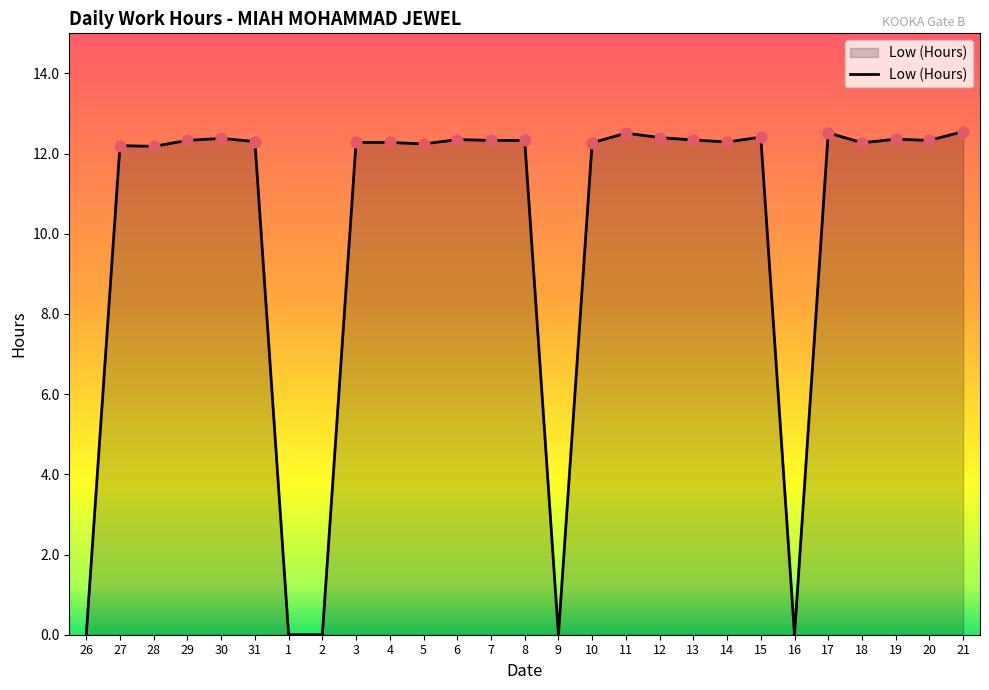

What is the change in value from 8 to 12?

+0.1